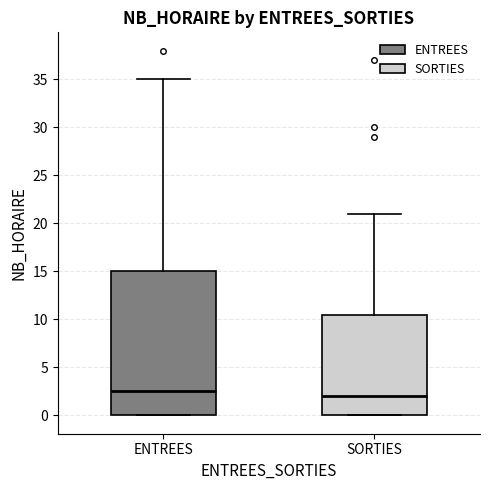

Reading left to right, transcribe this box plot: for each box, give where its median line is, the range the box spans, and where its two whiskers end, as read against the y-axis. The values are not printed on the chart, so give them approximately, as read against the axis.

ENTREES: median 2.5, box 0.0 to 15.0, whiskers 0.0 to 35.0
SORTIES: median 2.0, box 0.0 to 10.5, whiskers 0.0 to 21.0